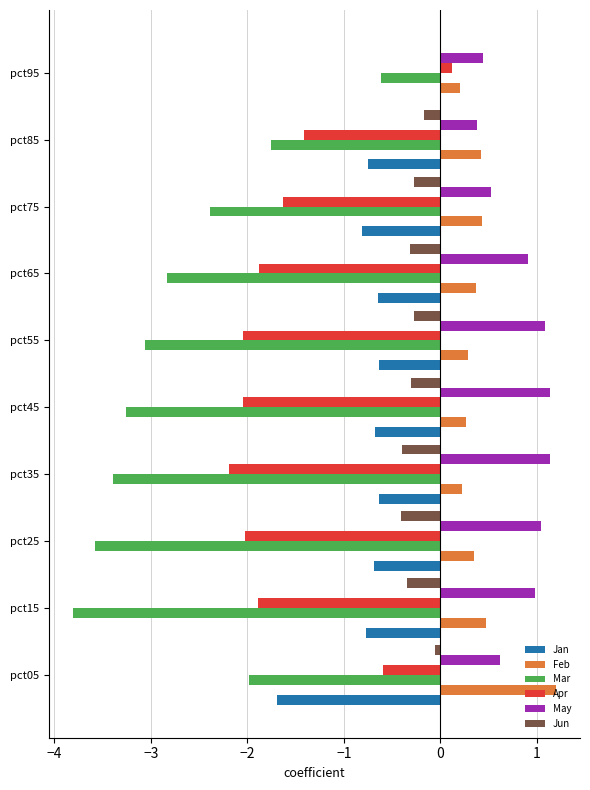

What is the average value of the Mar series?

-2.7